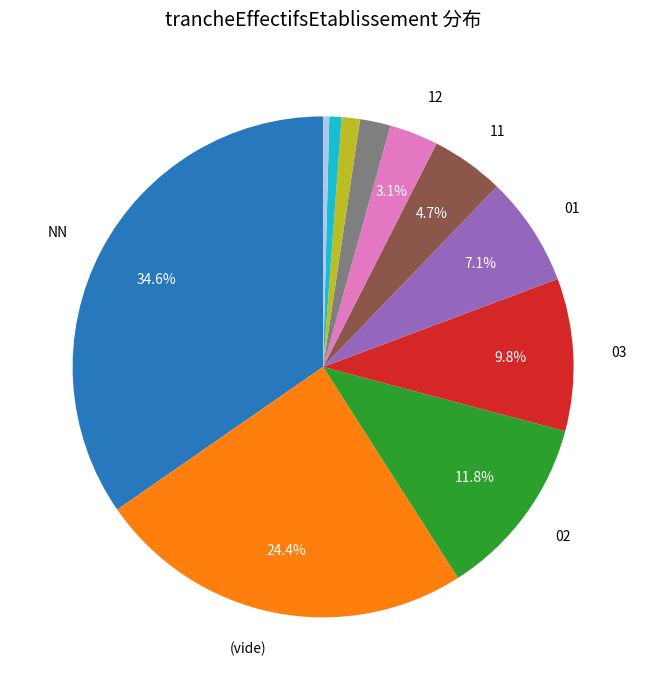

Is there any slice that represents more than half of the pie?

No